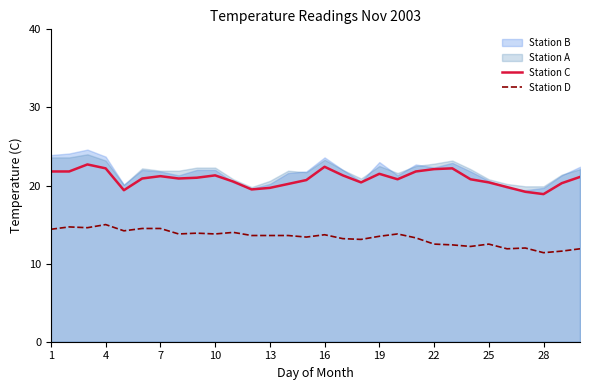

True or false: Station D has a value of 19.6 at 28.

False